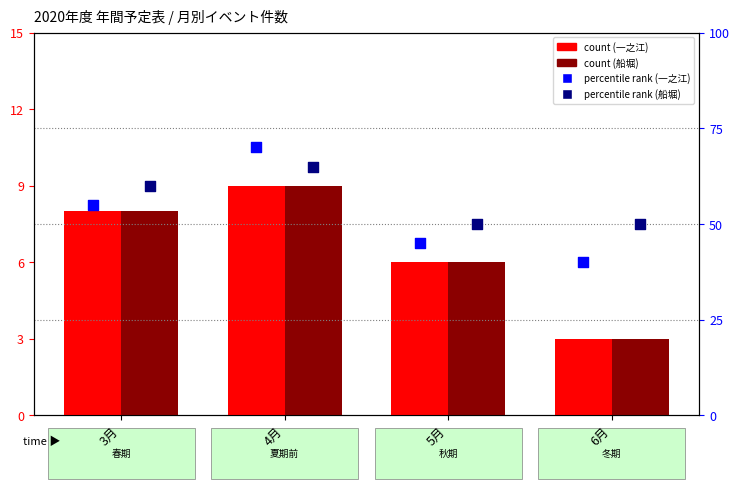

Which series has the largest total across all categories?

船堀 percentile rank